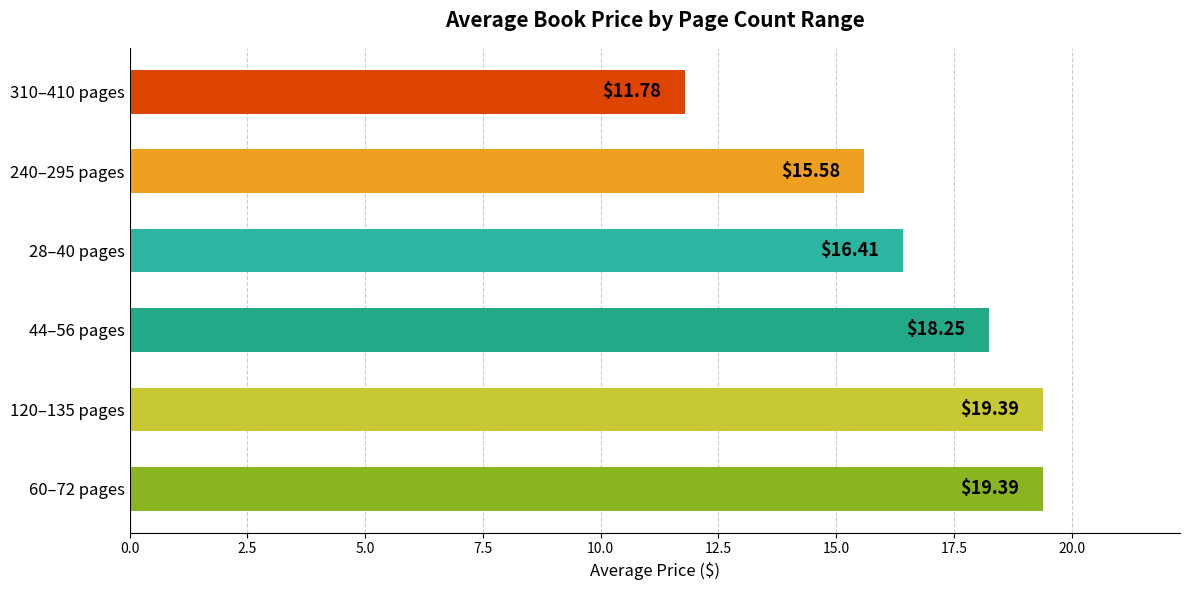

Approximately how many times larger is the value at 120–135 pages compared to 44–56 pages?

1.1